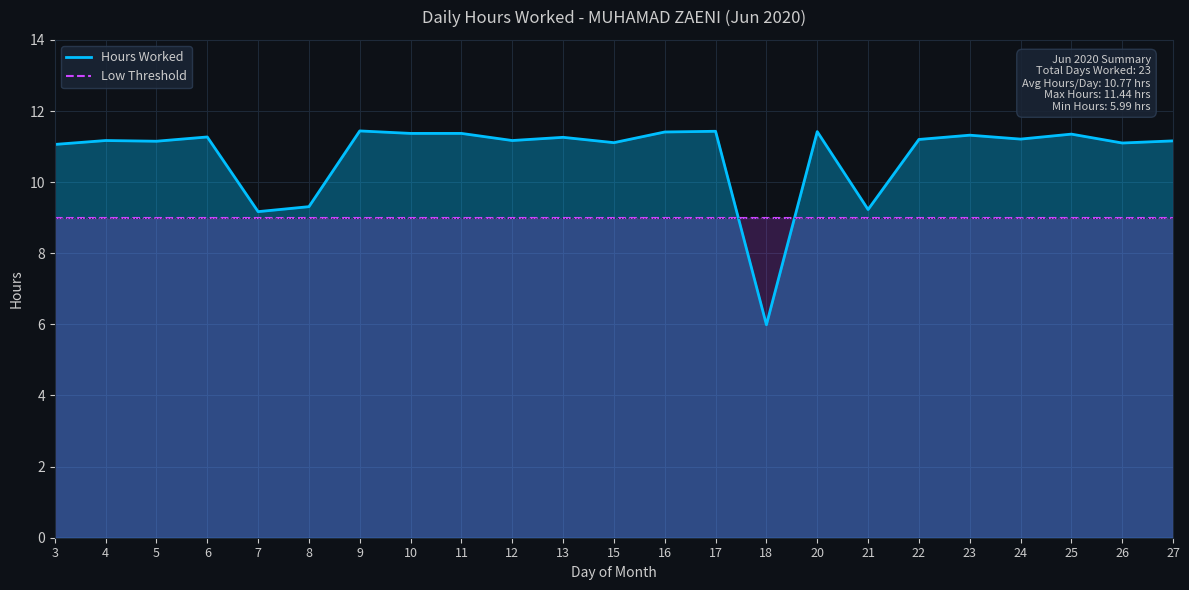

Reading left to right, extract all data points from this chart.

Hours Worked: 11.1	11.2	11.2	11.3	9.2	9.3	11.4	11.4	11.4	11.2	11.3	11.1	11.4	11.4	6.0	11.4	9.2	11.2	11.3	11.2	11.3	11.1	11.2
Low Threshold: 9.0	9.0	9.0	9.0	9.0	9.0	9.0	9.0	9.0	9.0	9.0	9.0	9.0	9.0	9.0	9.0	9.0	9.0	9.0	9.0	9.0	9.0	9.0